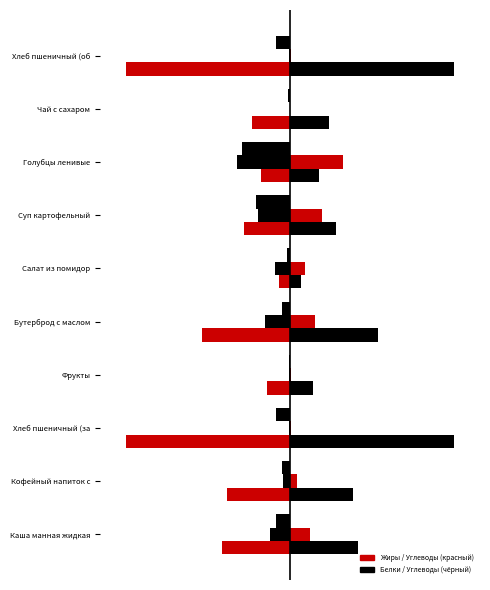

List the series in order of their peak value, highest first.

Углеводы, Жиры, Белки